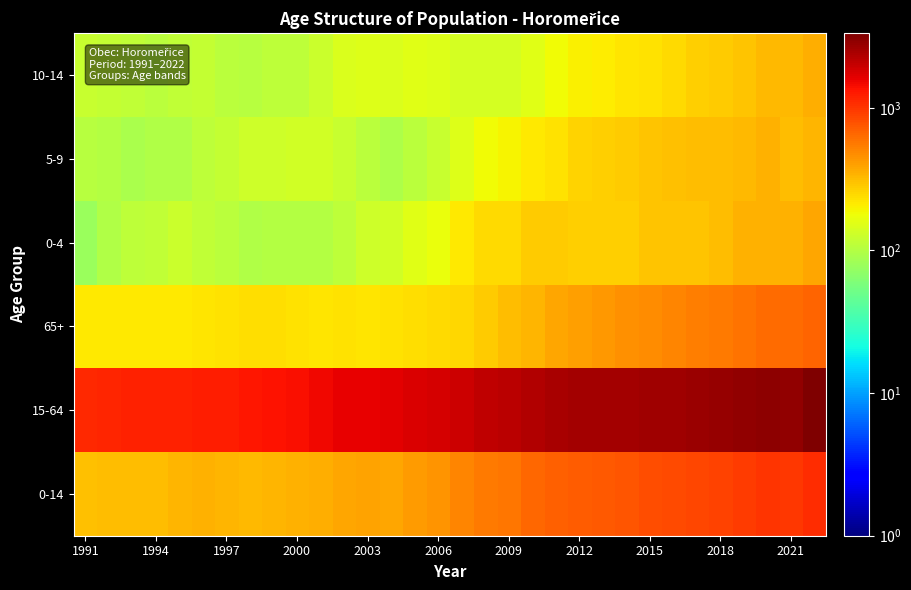

Reading left to right, transcribe all the data shown in this chart.

0-14: 305	315	319	318	336	343	333	329	338	343	360	379	393	375	422	452	503	560	583	650	691	727	742	770	816	850	879	909	953	1009	986	1074
15-64: 1128	1162	1191	1183	1192	1214	1240	1291	1335	1397	1500	1560	1595	1632	1739	1816	1923	2140	2194	2300	2443	2516	2512	2586	2637	2664	2727	2812	2923	3021	2900	3335
65+: 215	212	215	217	217	219	227	234	236	228	225	229	224	228	240	247	249	275	314	335	375	402	434	454	475	501	539	564	587	623	625	671
0-4: 77	97	112	114	125	115	107	98	99	102	100	111	131	133	156	175	215	242	247	274	276	269	267	272	291	300	292	316	341	342	345	378
5-9: 105	99	92	97	96	112	118	128	130	132	133	122	108	93	107	123	152	182	196	218	232	257	266	274	295	306	319	314	320	344	318	338
10-14: 123	119	115	107	115	116	108	103	109	109	127	146	154	149	159	154	136	136	140	158	183	201	209	224	230	244	268	279	292	323	323	358